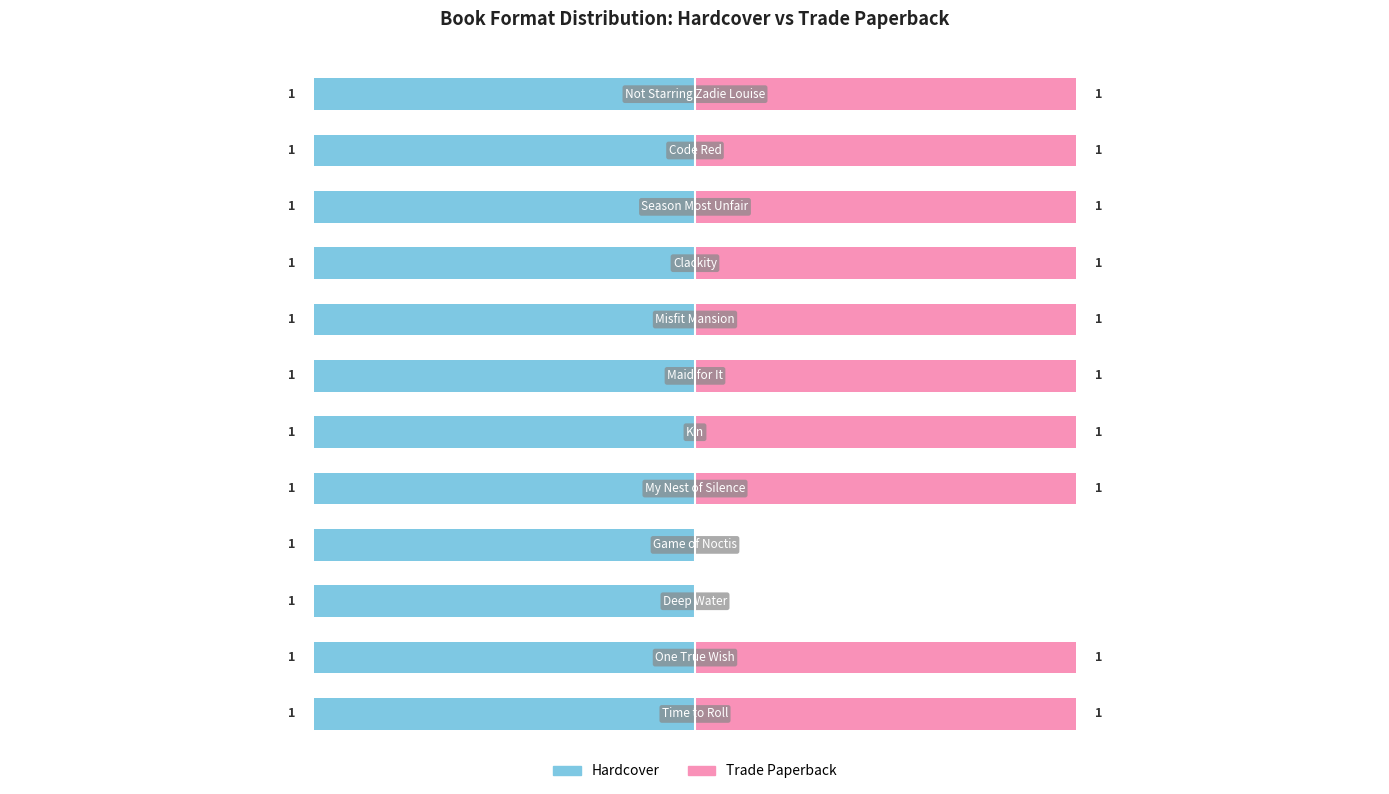

How many bars are there in each group?

2